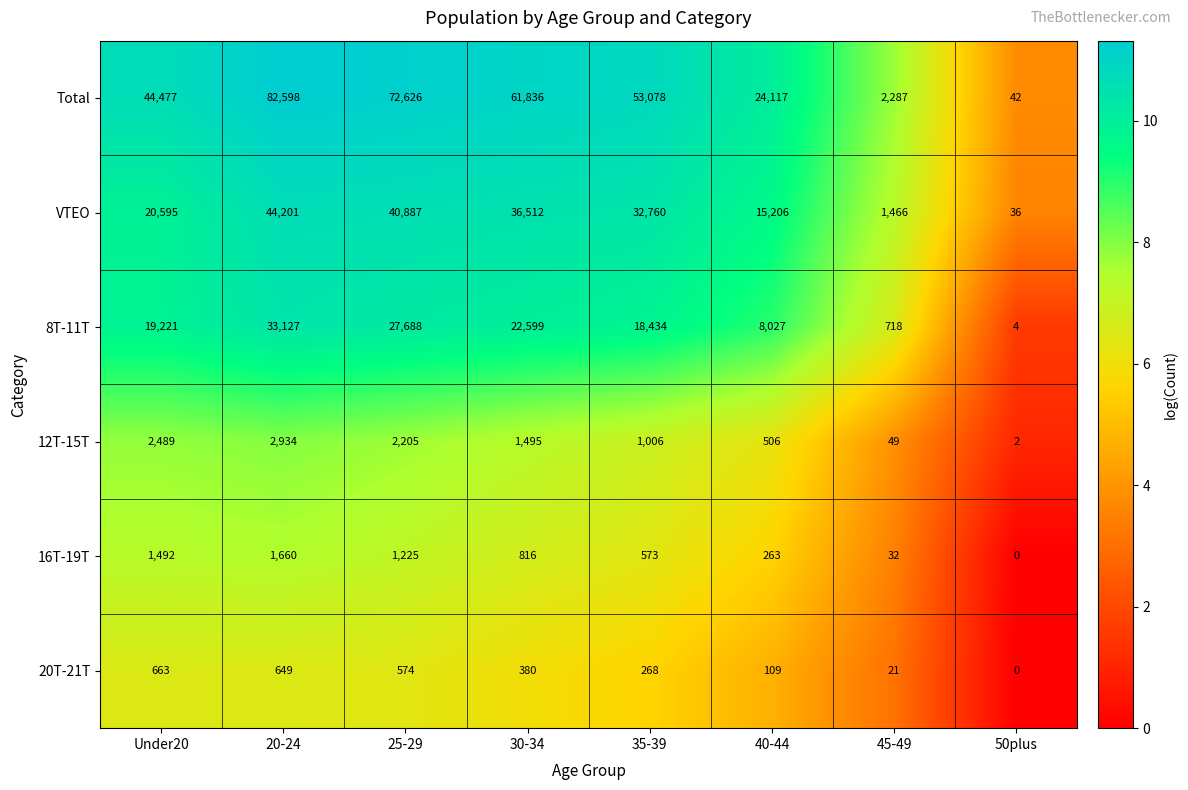

Which series has the largest total across all categories?

Total